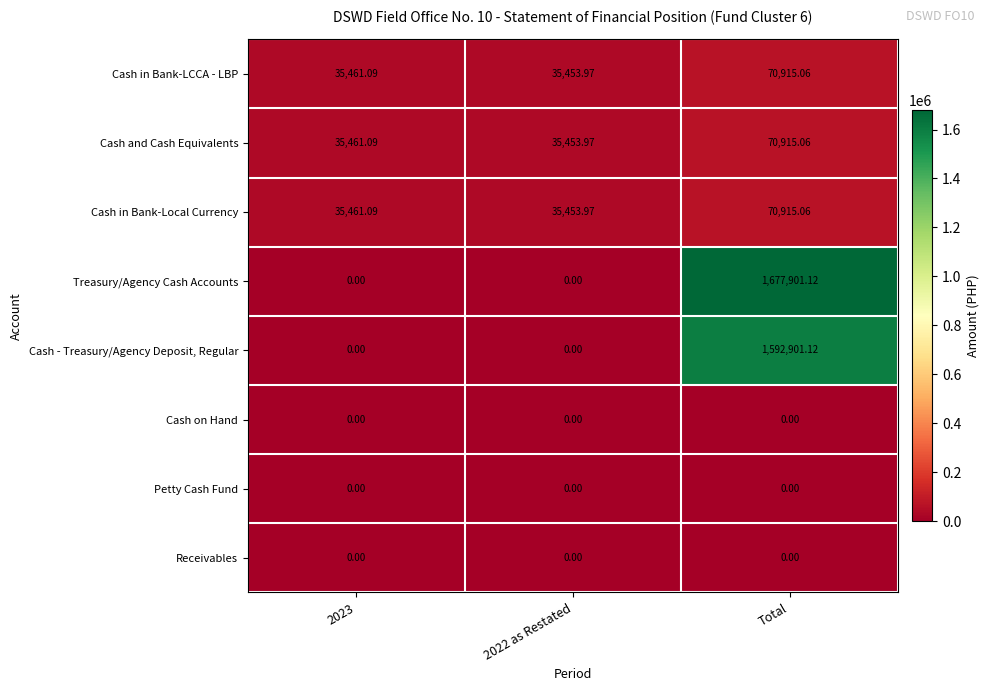

At how many categories does at least one series exceed 932013?

1